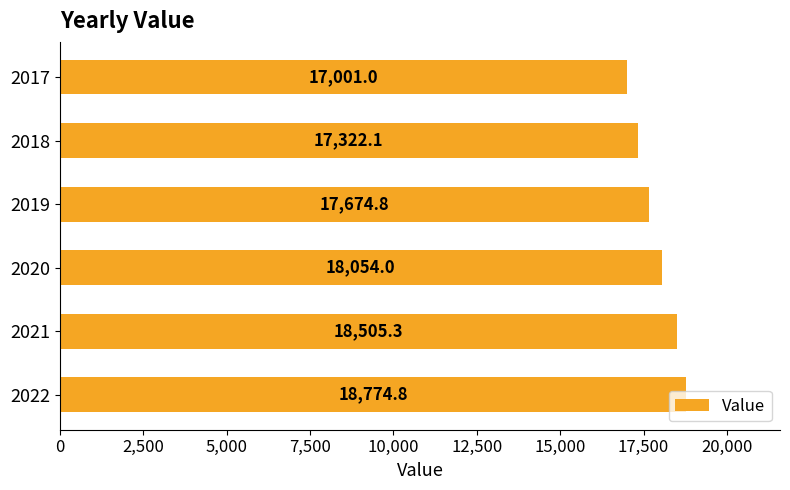

List the labels in order of value, smallest first.

2017, 2018, 2019, 2020, 2021, 2022